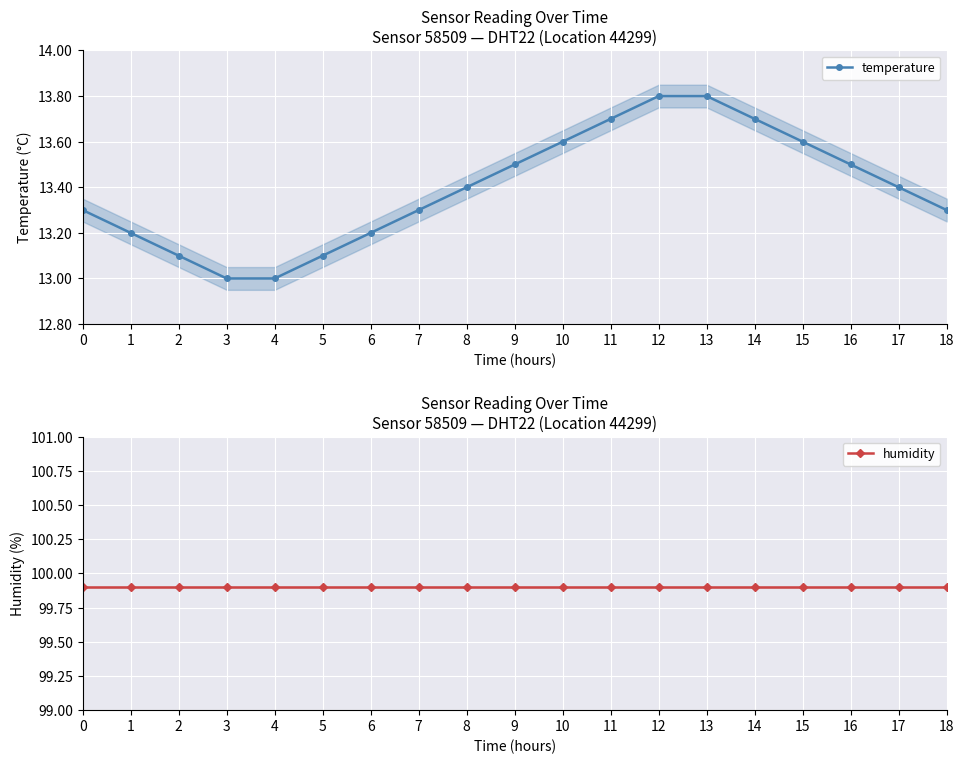

The value of temperature at 5 is 2.9. True or false?

False